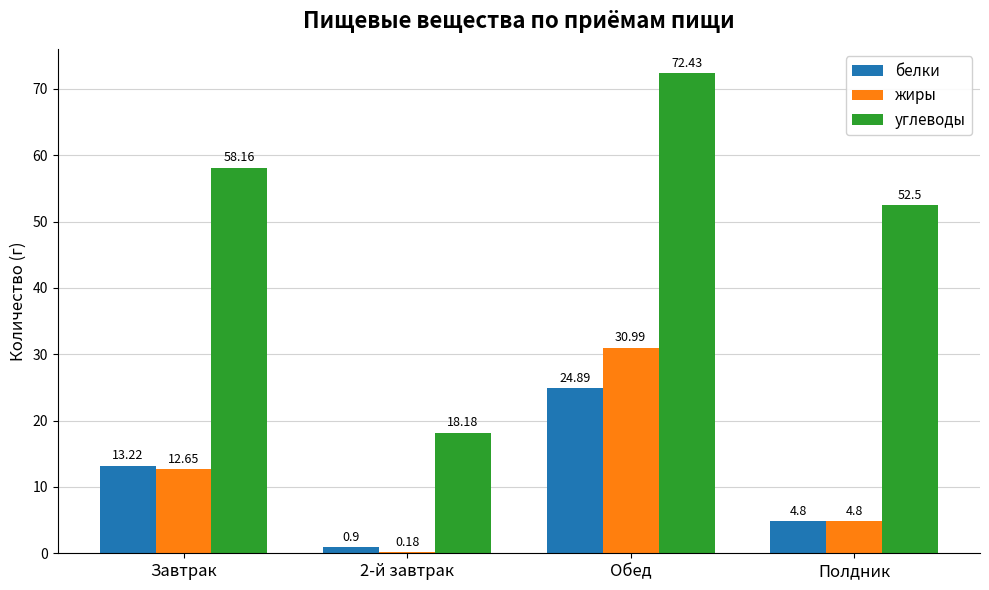

At which label does углеводы reach its peak?

Обед